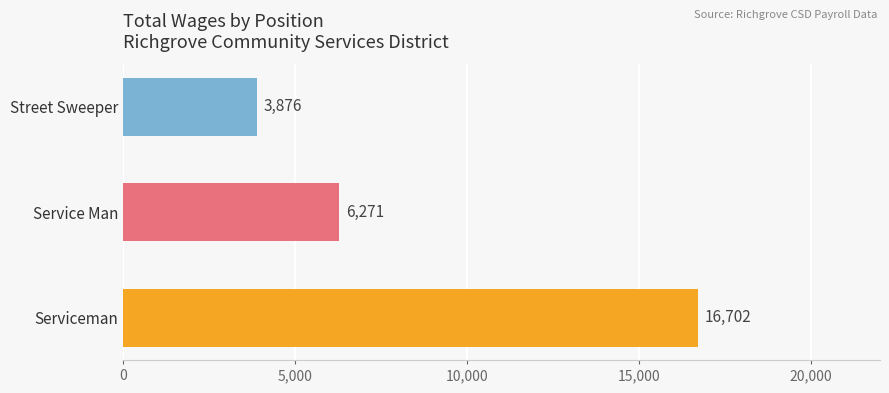

How many data points are less than 6271?

1